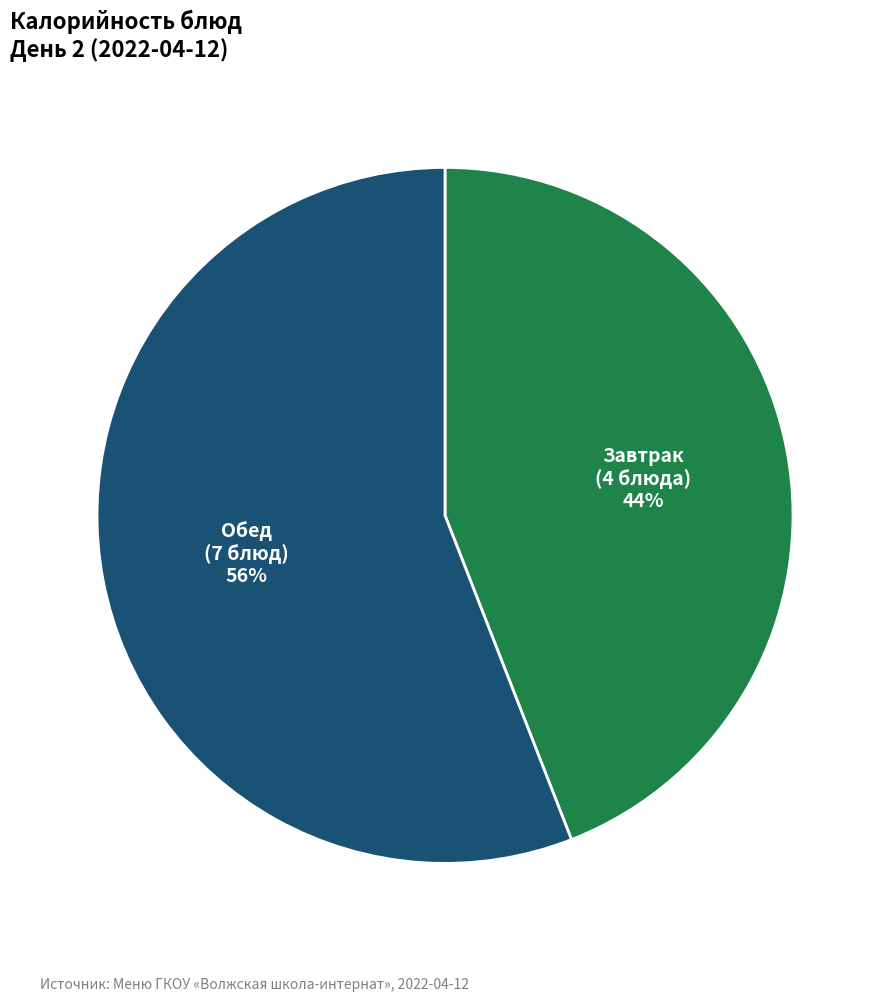

Does Завтрак (4 блюда) represent more than half of the total?

No